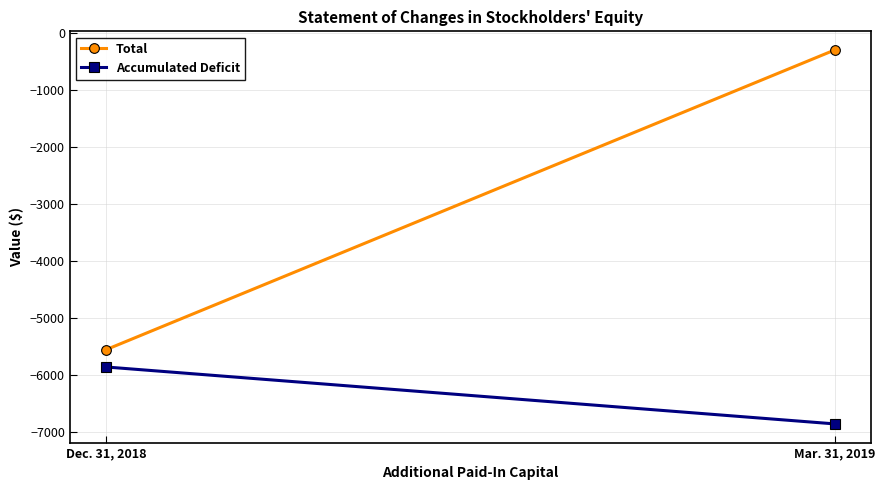

Reading right to left, extract all data points from this chart.

Total: Mar. 31, 2019=-300	Dec. 31, 2018=-5550
Accumulated Deficit: Mar. 31, 2019=-6852	Dec. 31, 2018=-5855